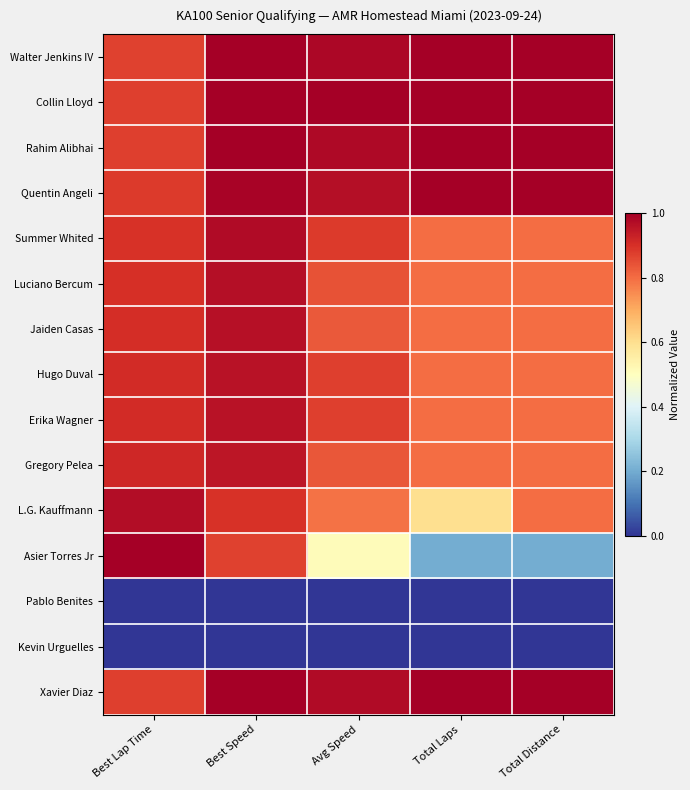

What is the total value across all series at Avg Speed?

11.3